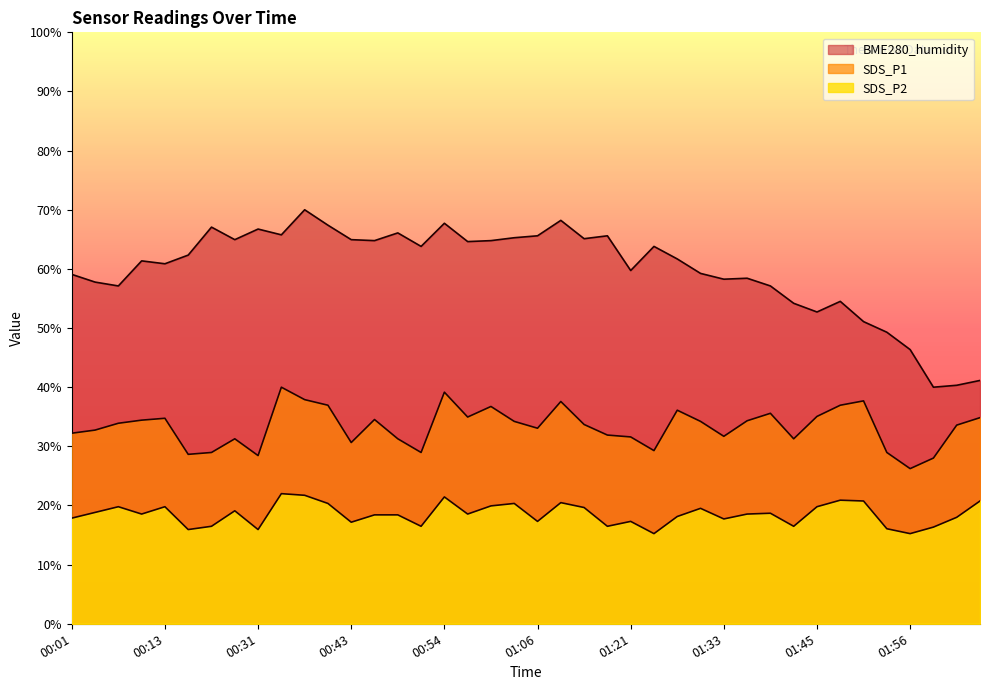

Where is the first local maximum for SDS_P1?

00:13